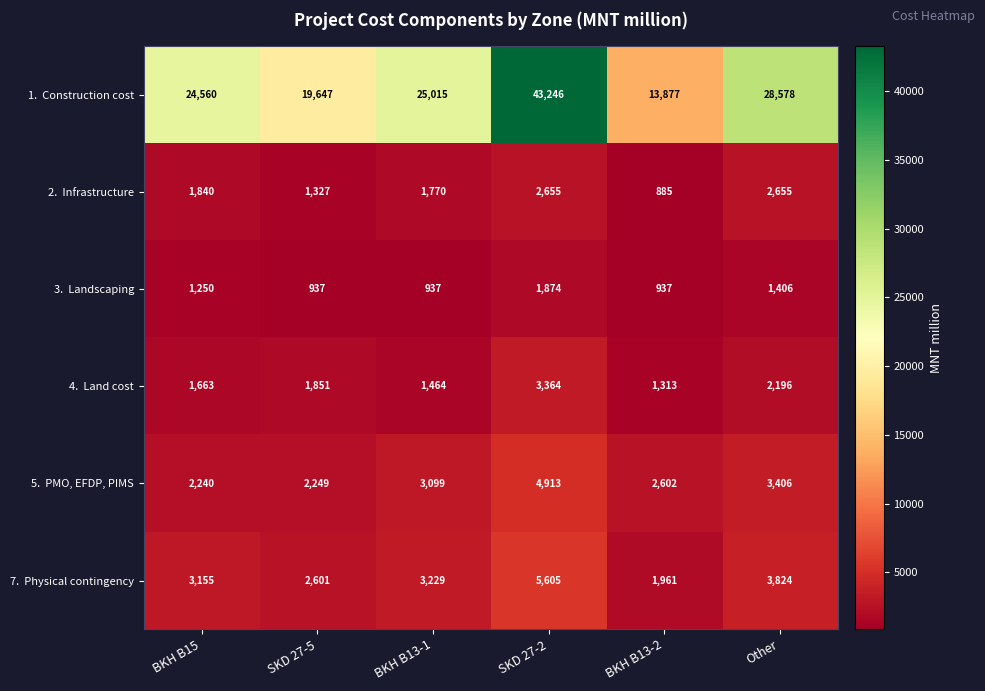

What is the spread (max minus min) of values at Other?

27172